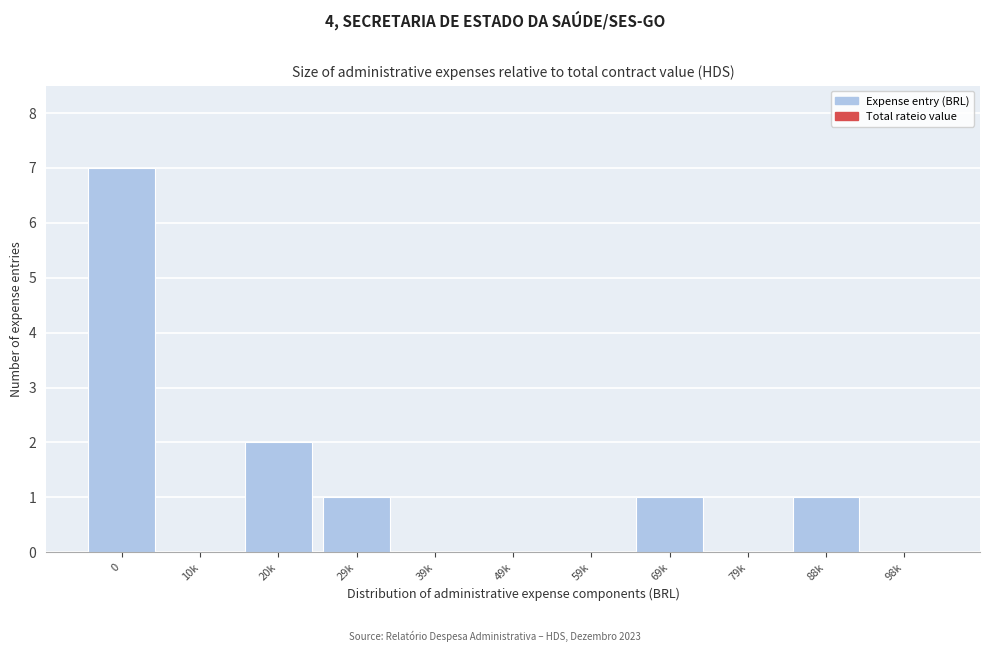

The value at 20k is 2. True or false?

True